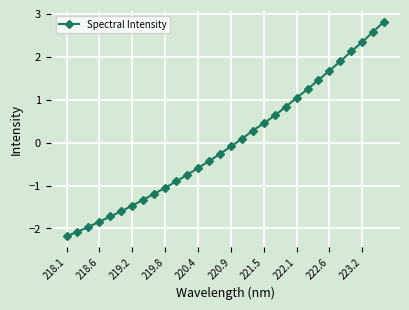

How many data points are less than 0?

16